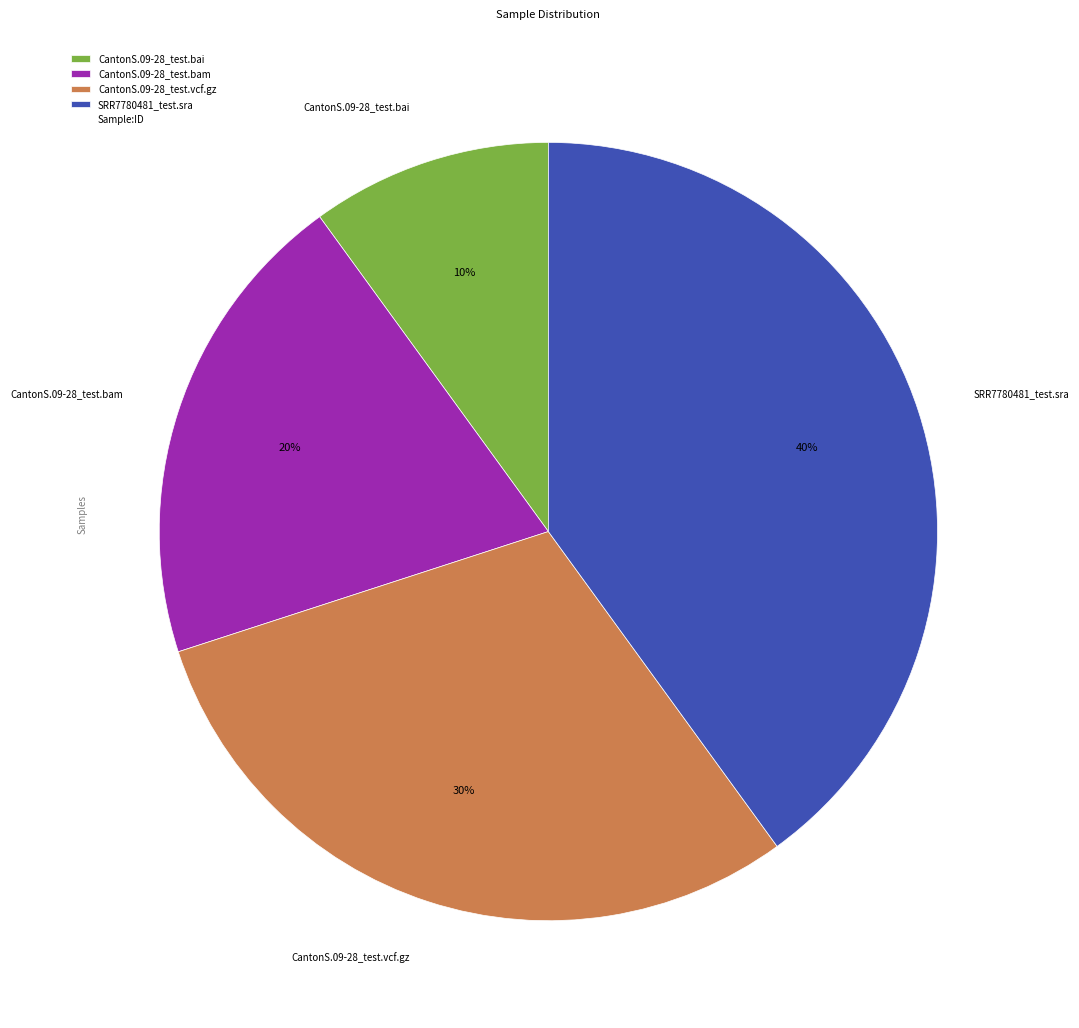

Approximately how many times larger is the value at CantonS.09-28_test.bai compared to CantonS.09-28_test.vcf.gz?

0.3